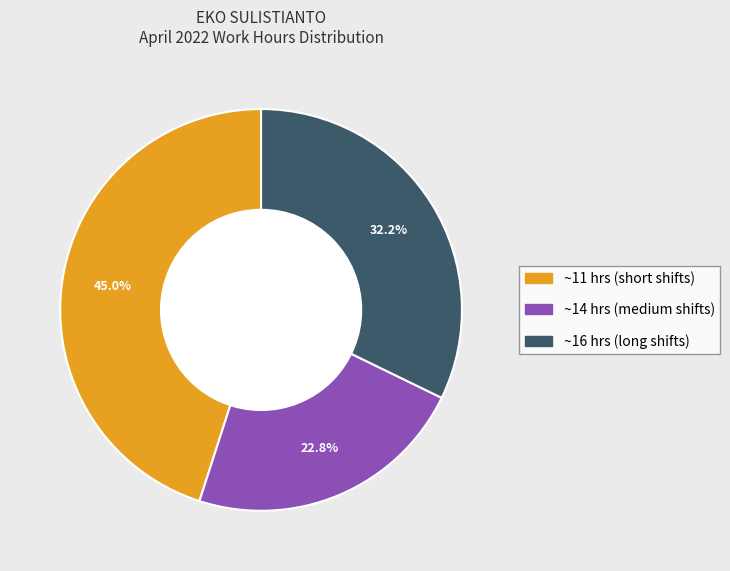

Is there any slice that represents more than half of the pie?

No